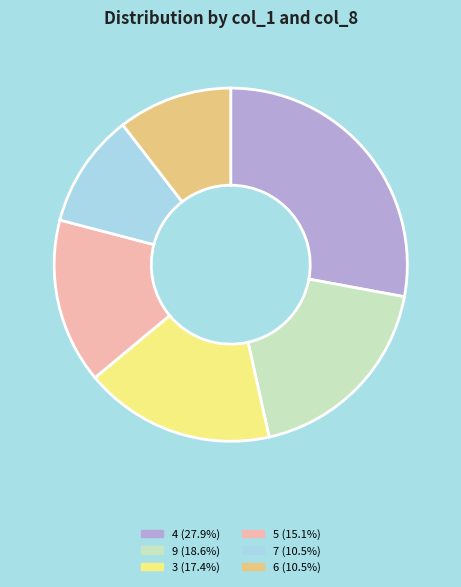

Is there a majority slice in this chart?

No